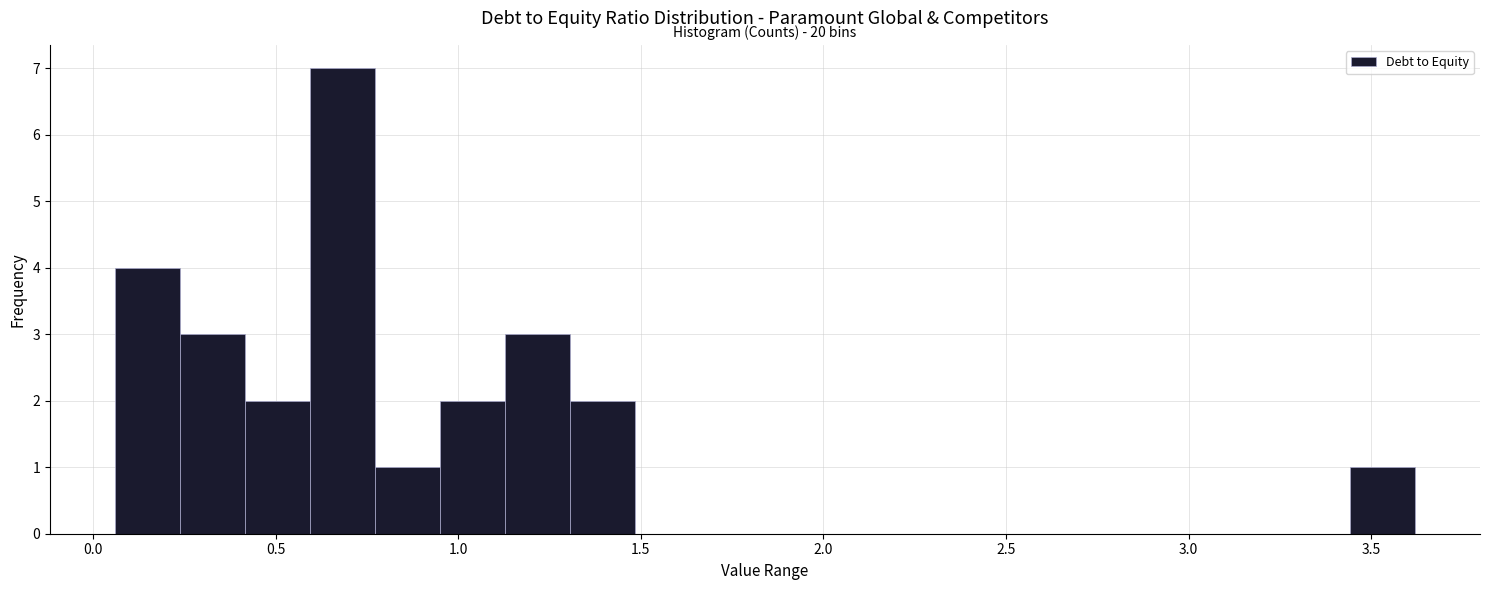

Read against the x-axis, roughly where is the centre of the tallest bar?

0.70